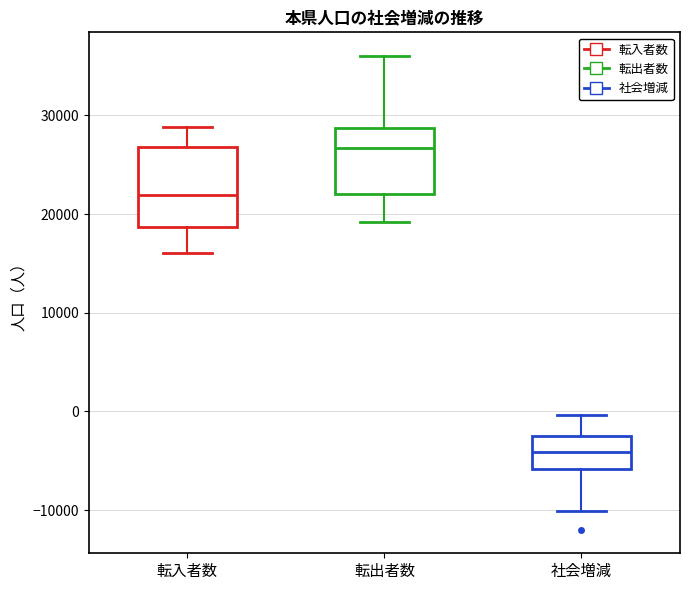

Where is the upper edge of the box for 転入者数 on the y-axis? The values are not printed on the chart, so give them approximately, as read against the axis.

27000